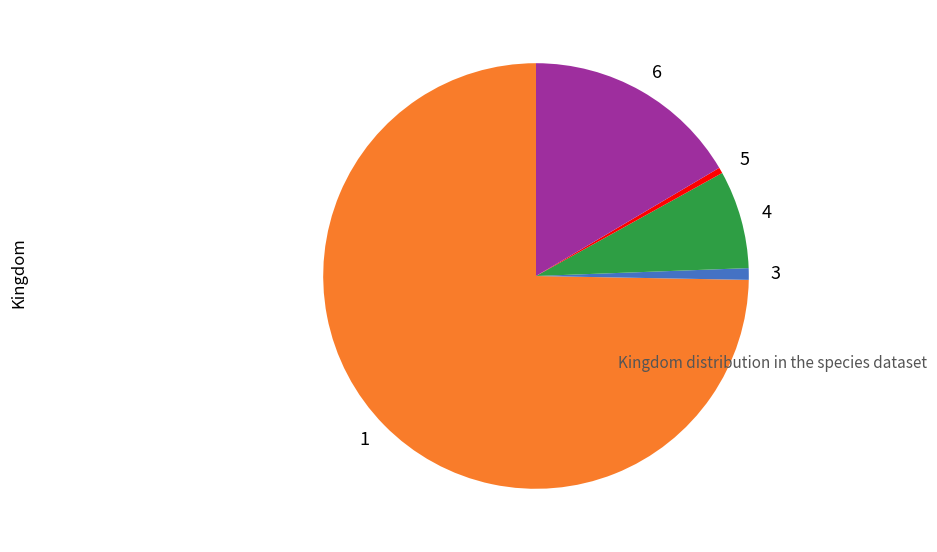

Approximately how many times larger is the value at 1 compared to 3?

84.7